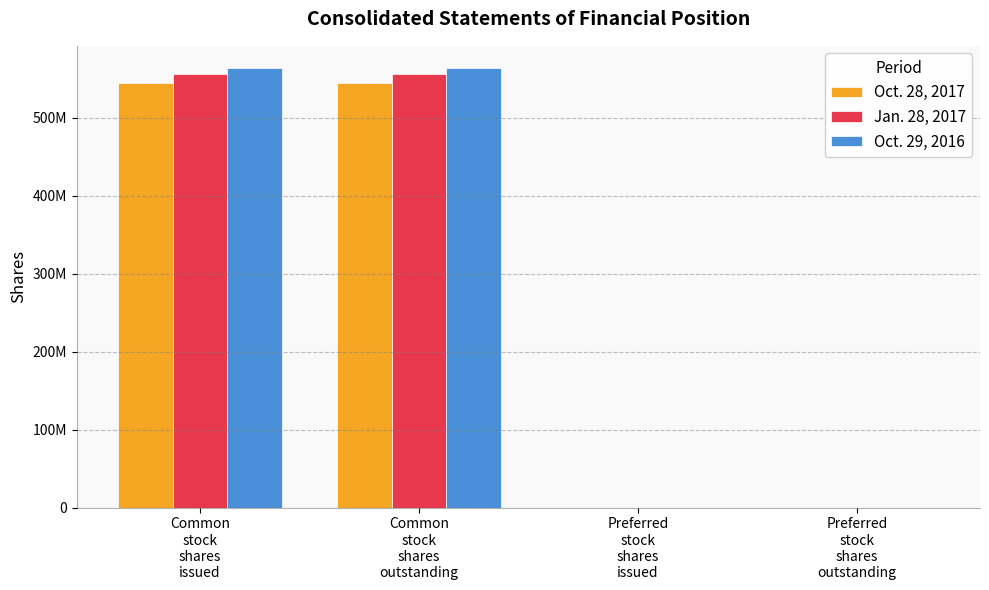

What are all the series names shown in the legend?

Oct. 28, 2017, Jan. 28, 2017, Oct. 29, 2016